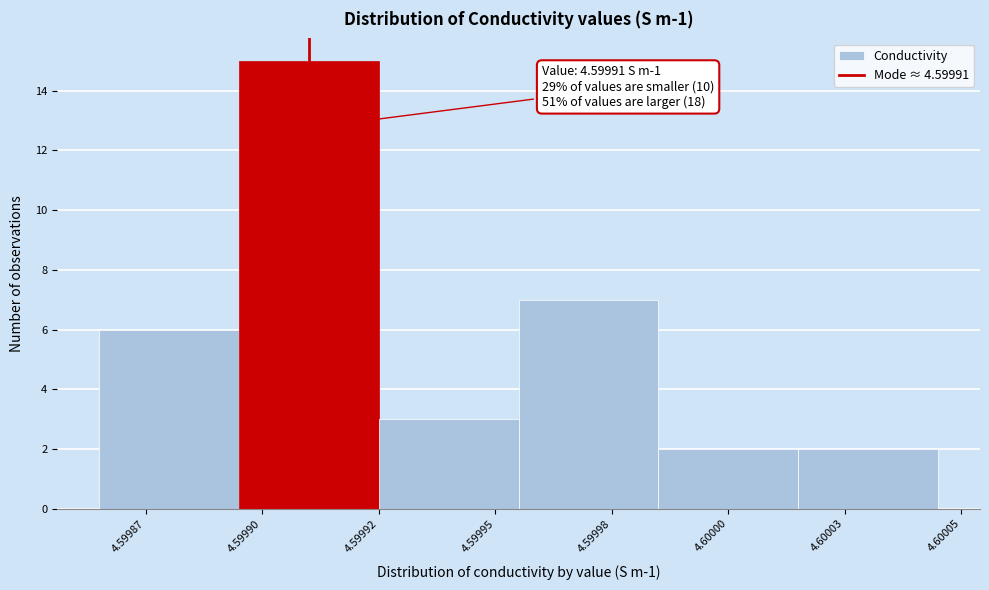

Reading left to right, extract all data points from this chart.

4.59987=6	4.59990=15	4.59995=3	4.59998=7	4.60000=2	4.60003=2